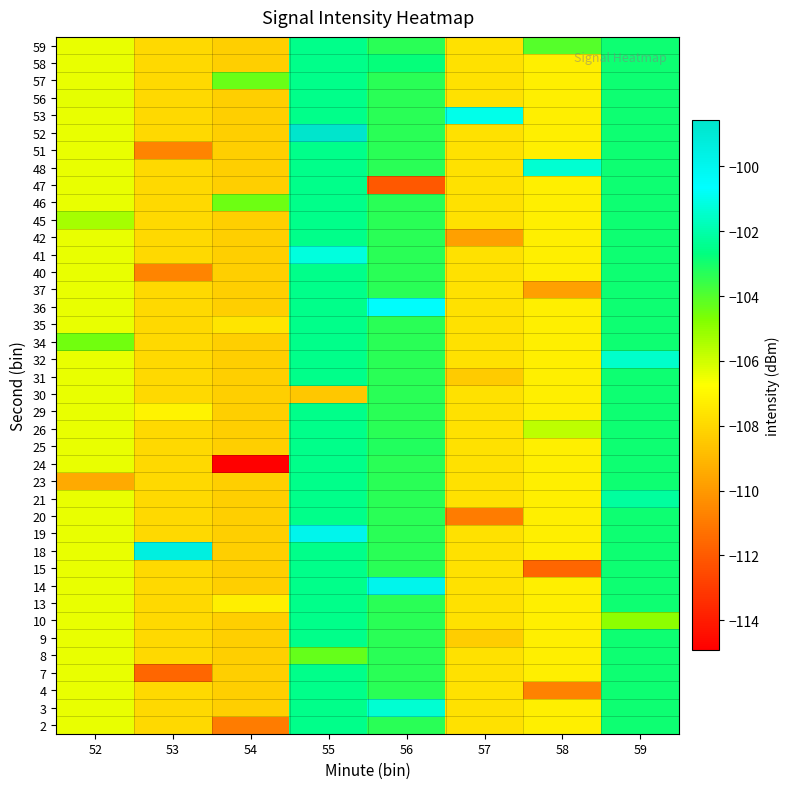

What is the total value across all series at 54?

-4329.5